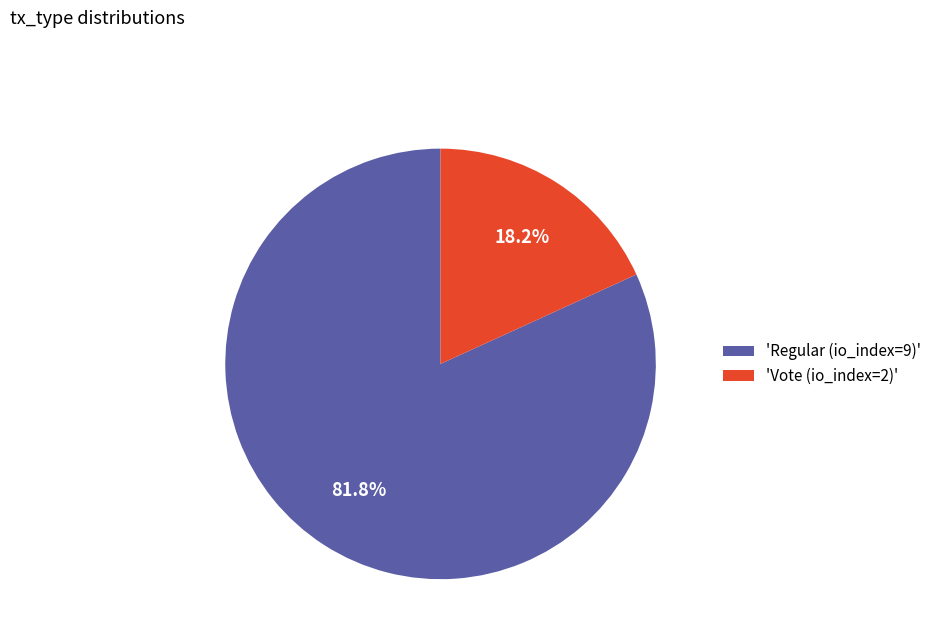

To the nearest percent, what is the difference between the largest and smallest slice percentages?

64%